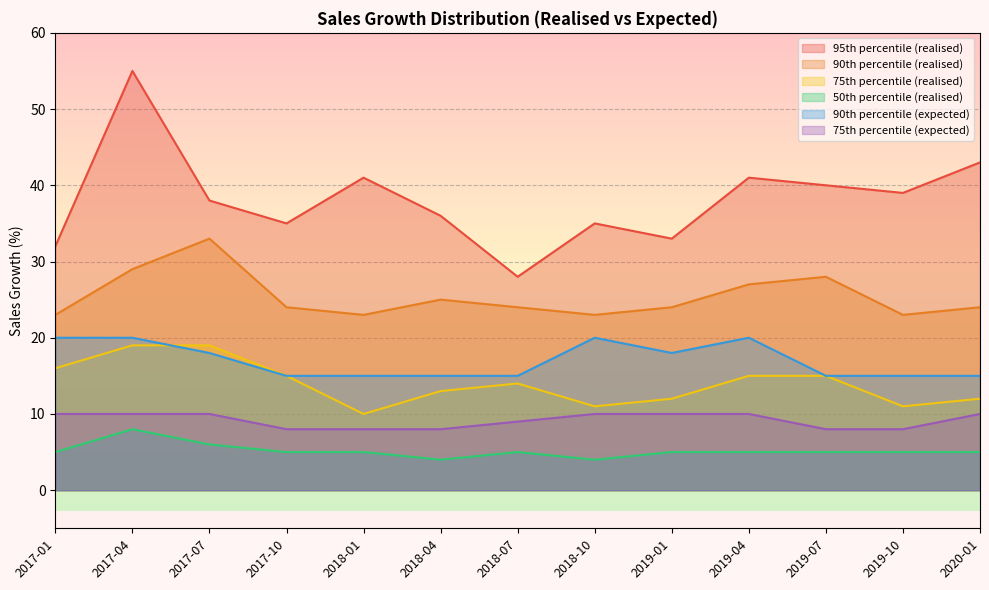

Reading left to right, extract all data points from this chart.

95th percentile (realised): 32	55	38	35	41	36	28	35	33	41	40	39	43
90th percentile (realised): 23	29	33	24	23	25	24	23	24	27	28	23	24
75th percentile (realised): 16	19	19	15	10	13	14	11	12	15	15	11	12
50th percentile (realised): 5	8	6	5	5	4	5	4	5	5	5	5	5
90th percentile (expected): 20	20	18	15	15	15	15	20	18	20	15	15	15
75th percentile (expected): 10	10	10	8	8	8	9	10	10	10	8	8	10